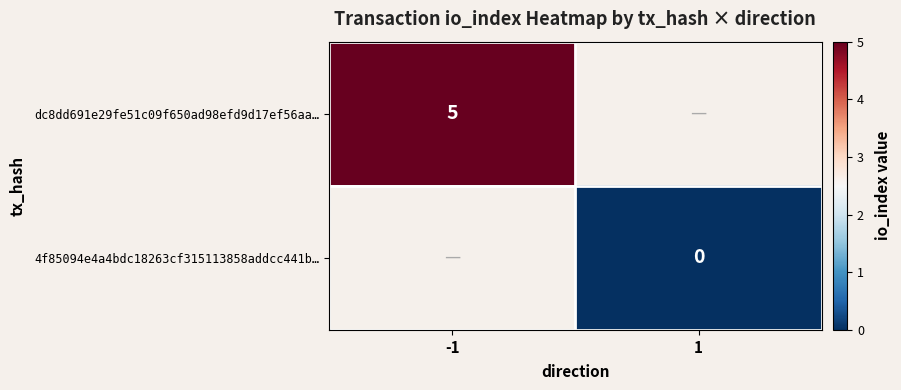

True or false: dc8dd691e29fe51c09f650ad98efd9d17ef56aa… has a value of 5 at -1.

True